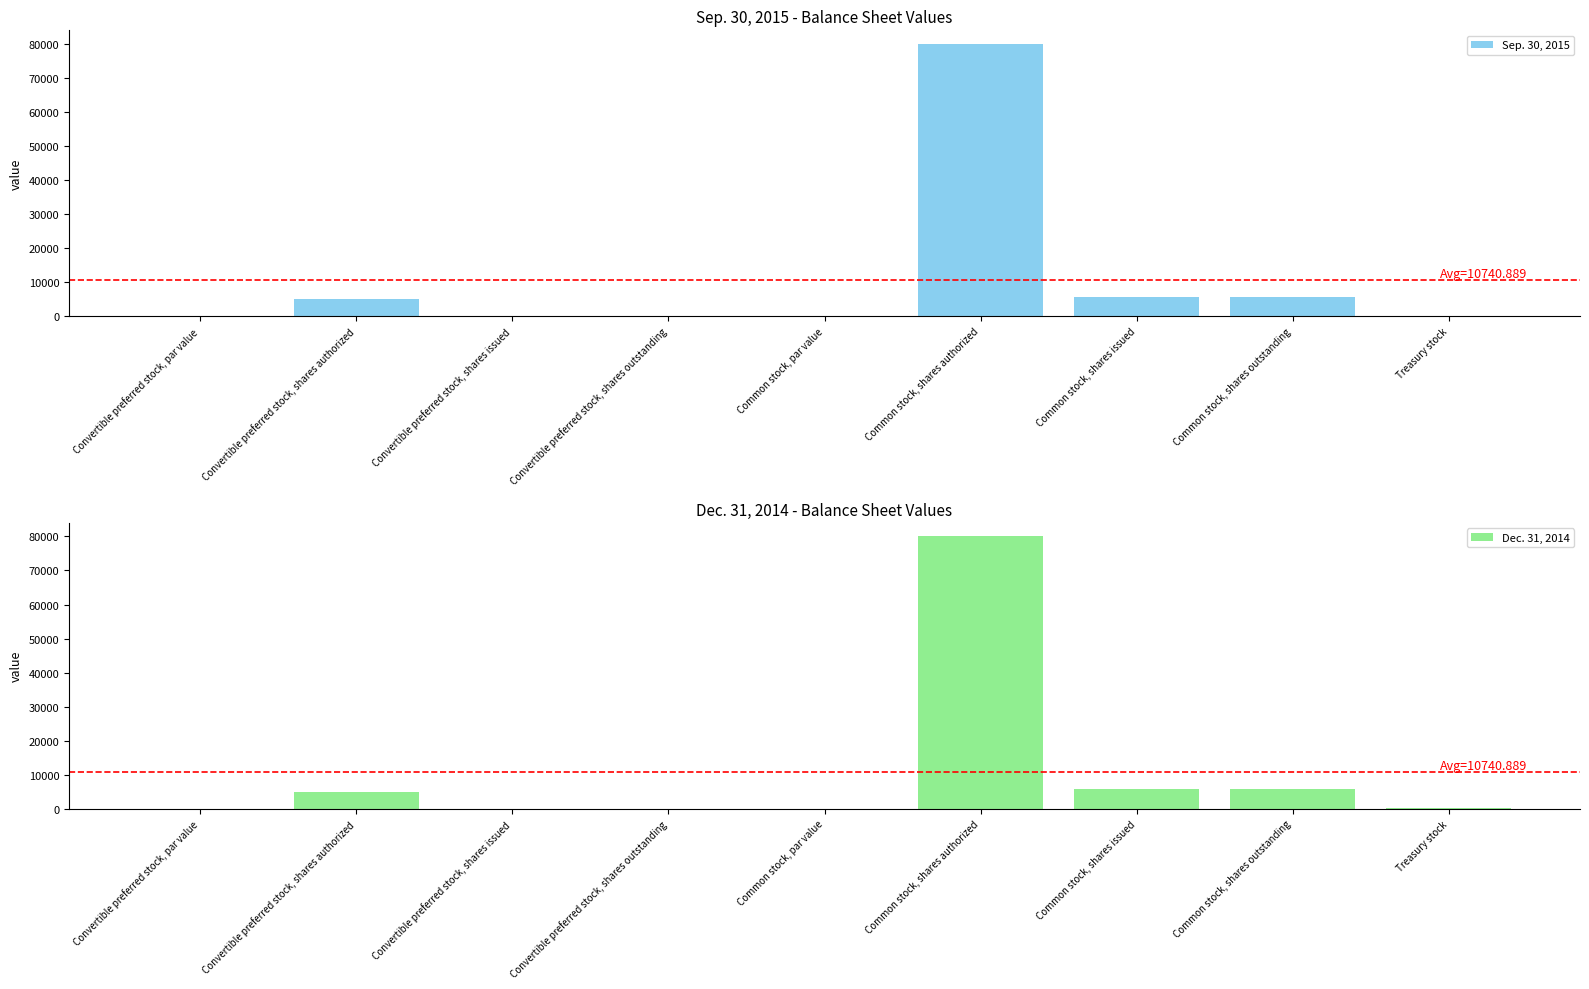

What is the sum of the Sep. 30, 2015 values at Common stock, shares authorized and Common stock, shares issued?

85769.0